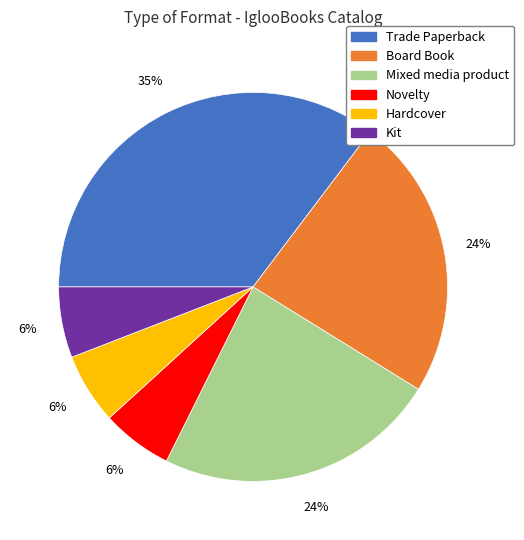

Do Mixed media product and Hardcover together represent more than half of the pie?

No